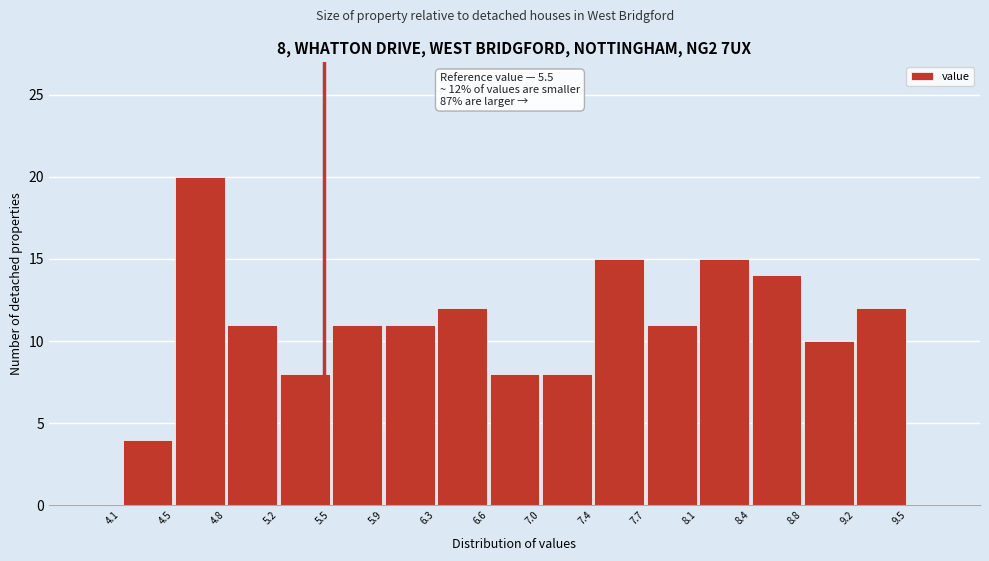

Over which range of the x-axis is the bar tallest?

4.5 to 4.8